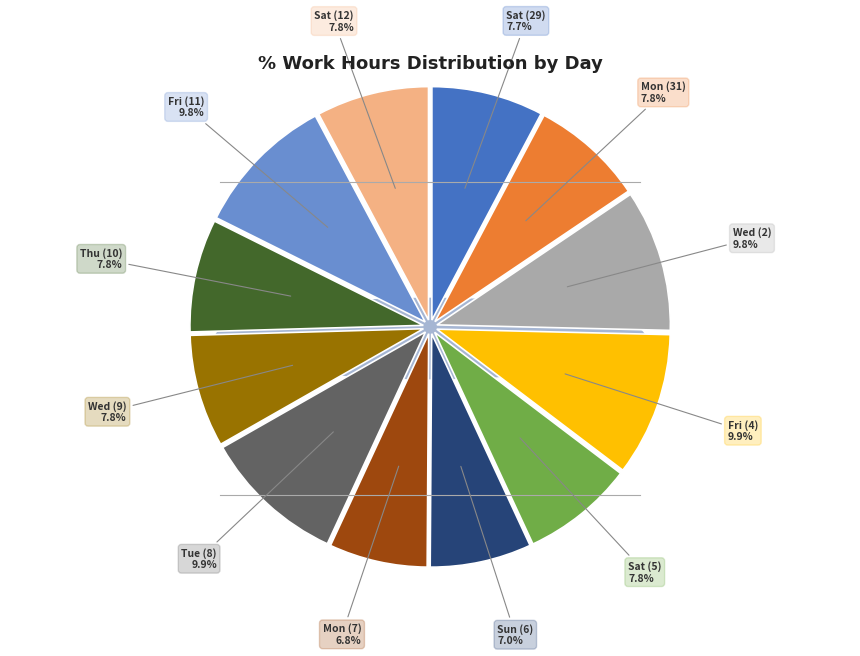

Count the number of slices in the pie.

12